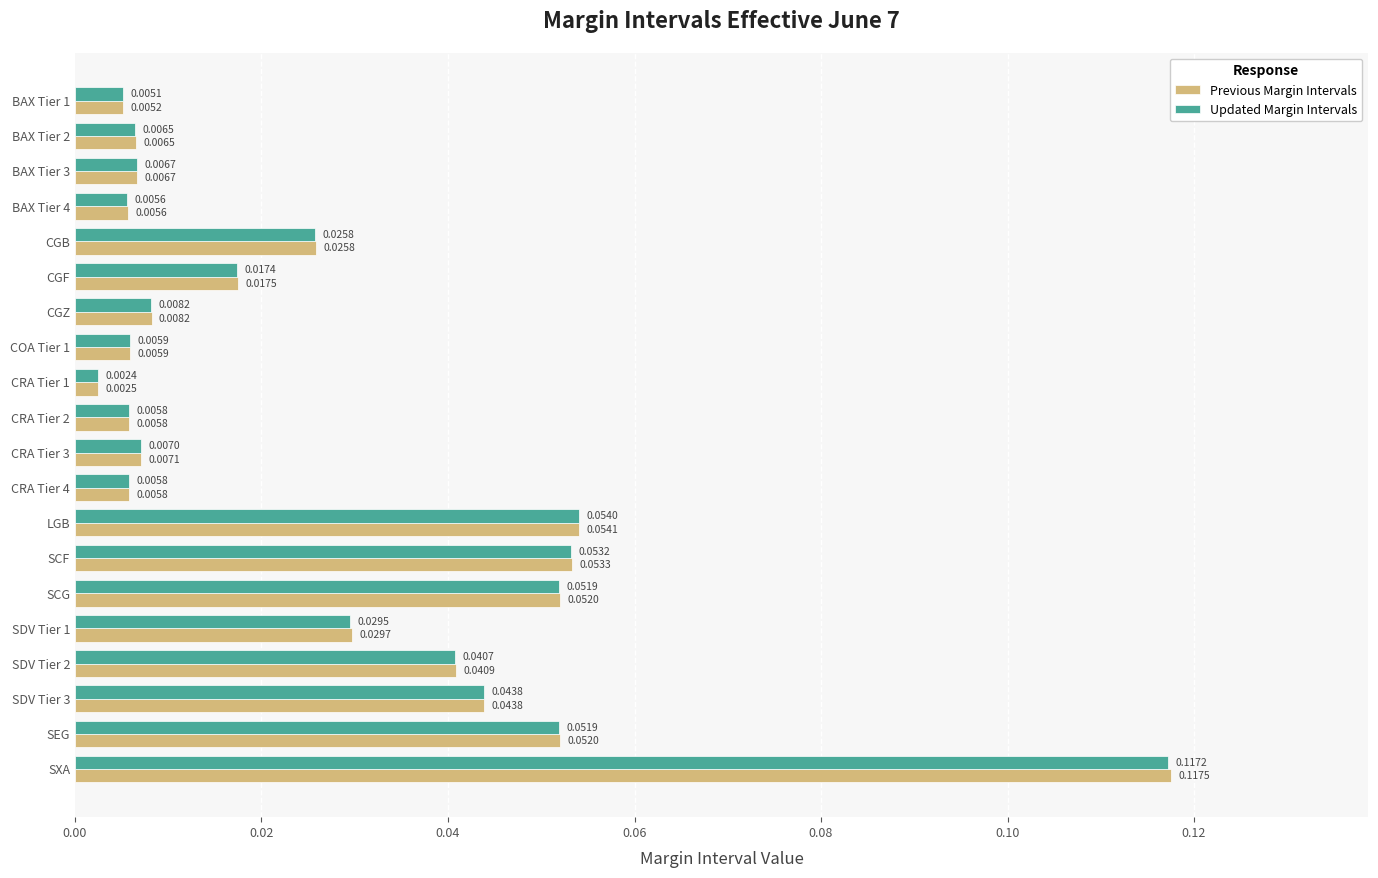

Which series has the largest total across all categories?

Previous Margin Intervals